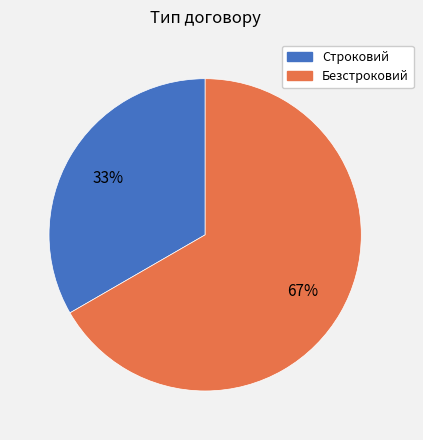

How many segments does this pie chart have?

2